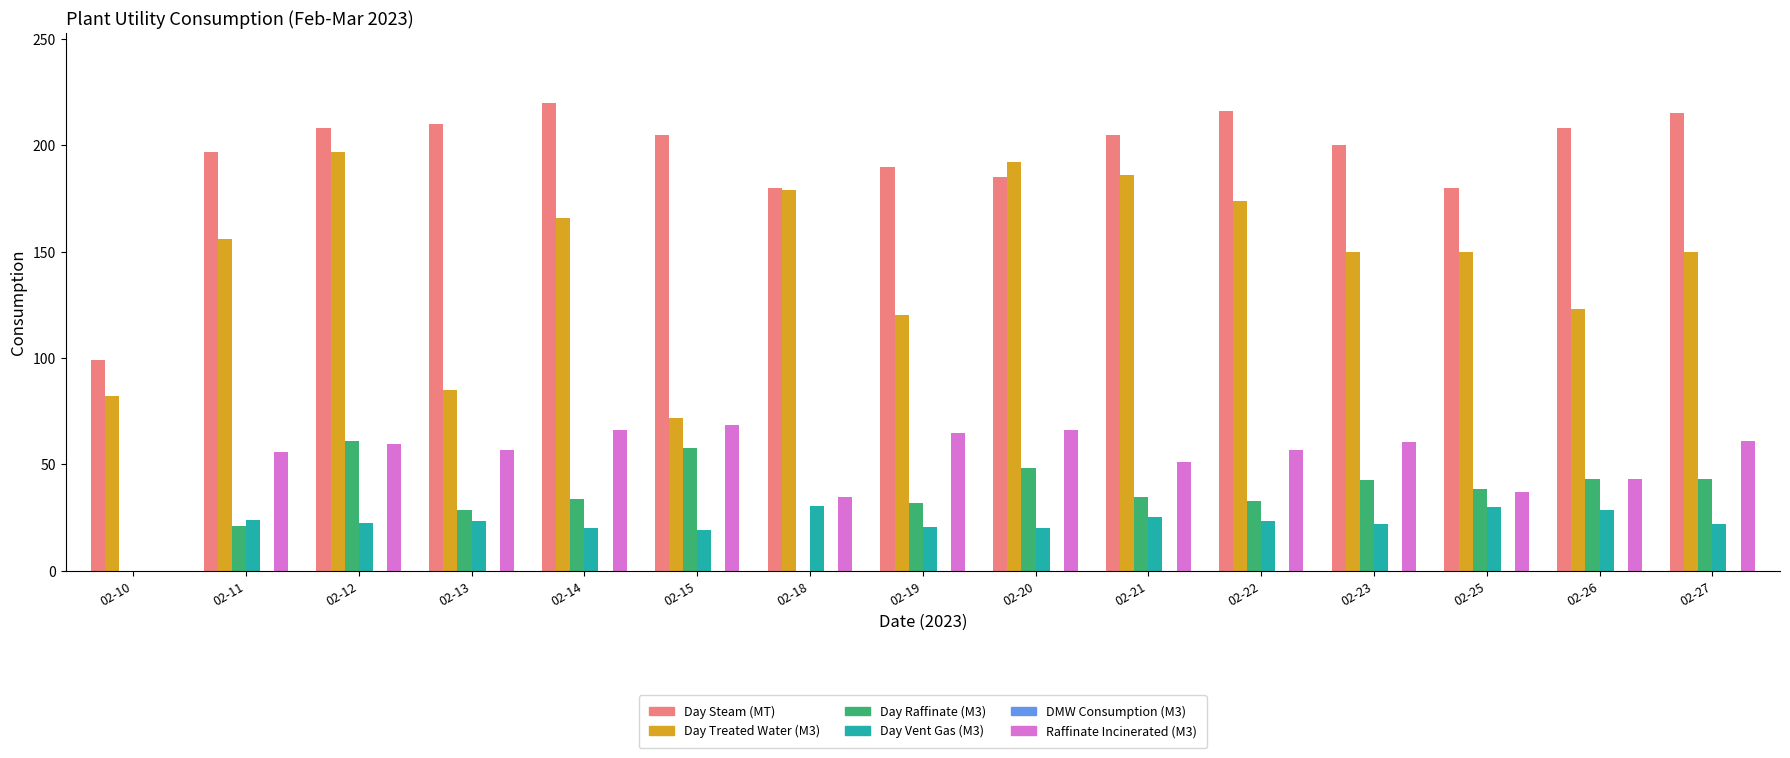

How many series are shown in this chart?

5